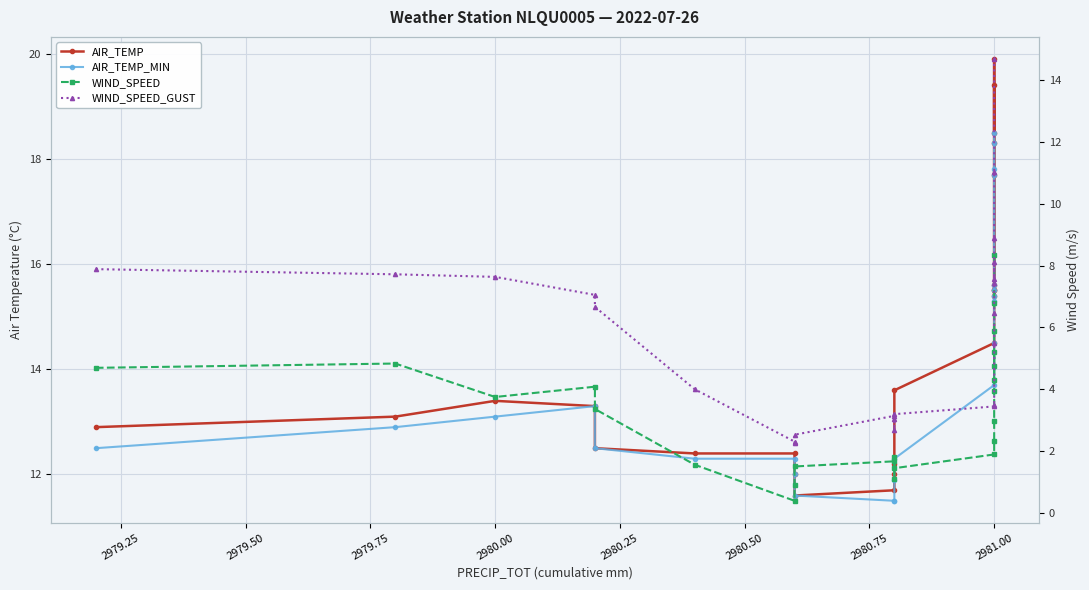

Which series has the widest spread of values?

WIND_SPEED_GUST